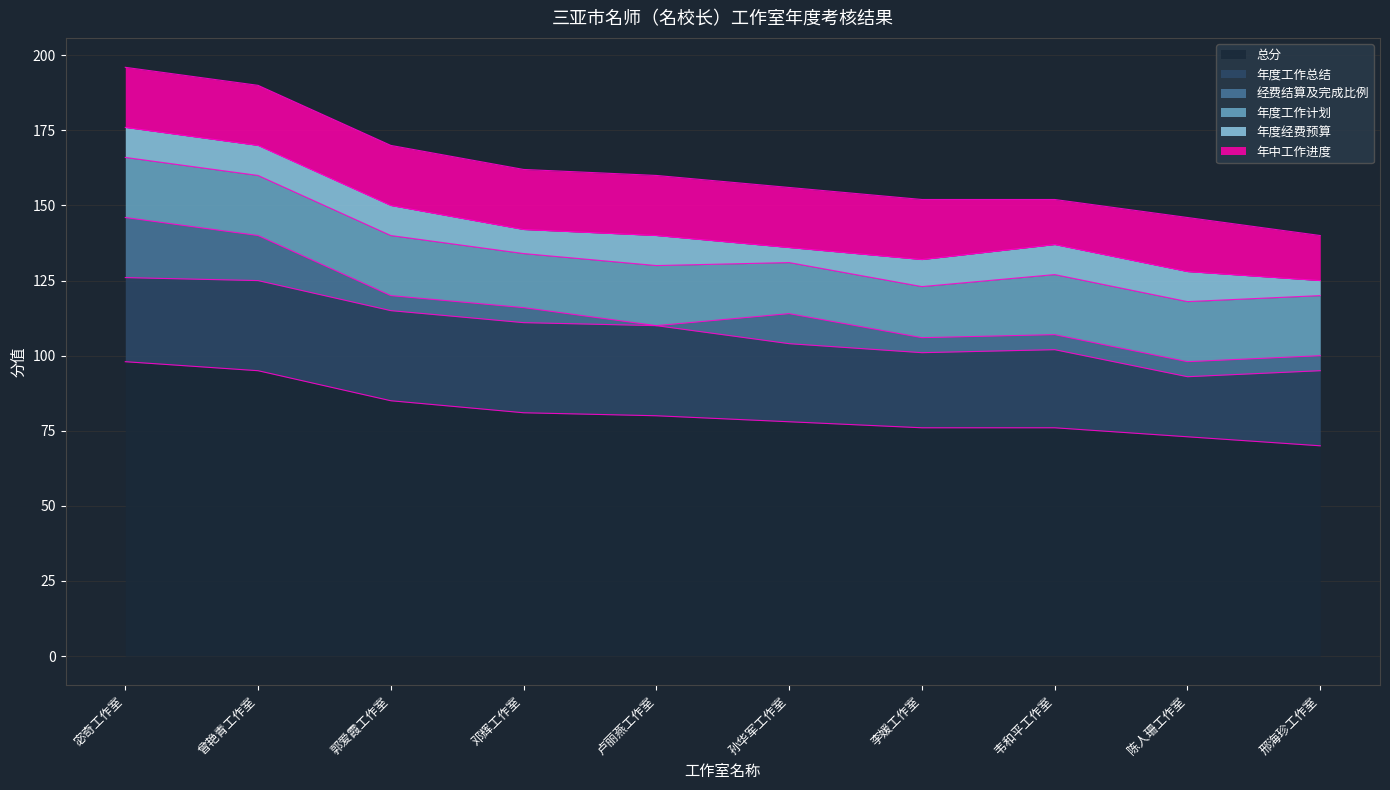

Which has a higher value, 曾艳青工作室 or 郭爱霞工作室?

曾艳青工作室